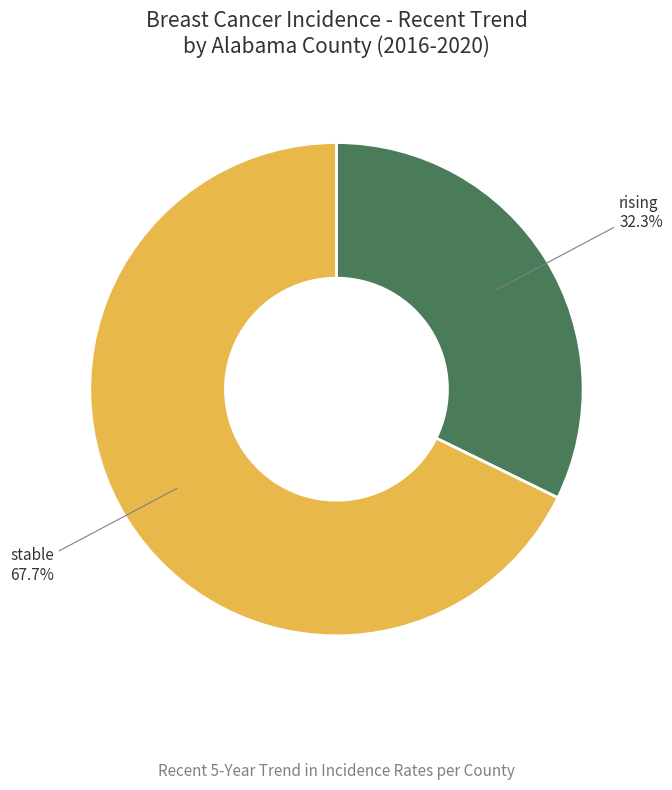

Is it true that rising is 33% of the pie?

True